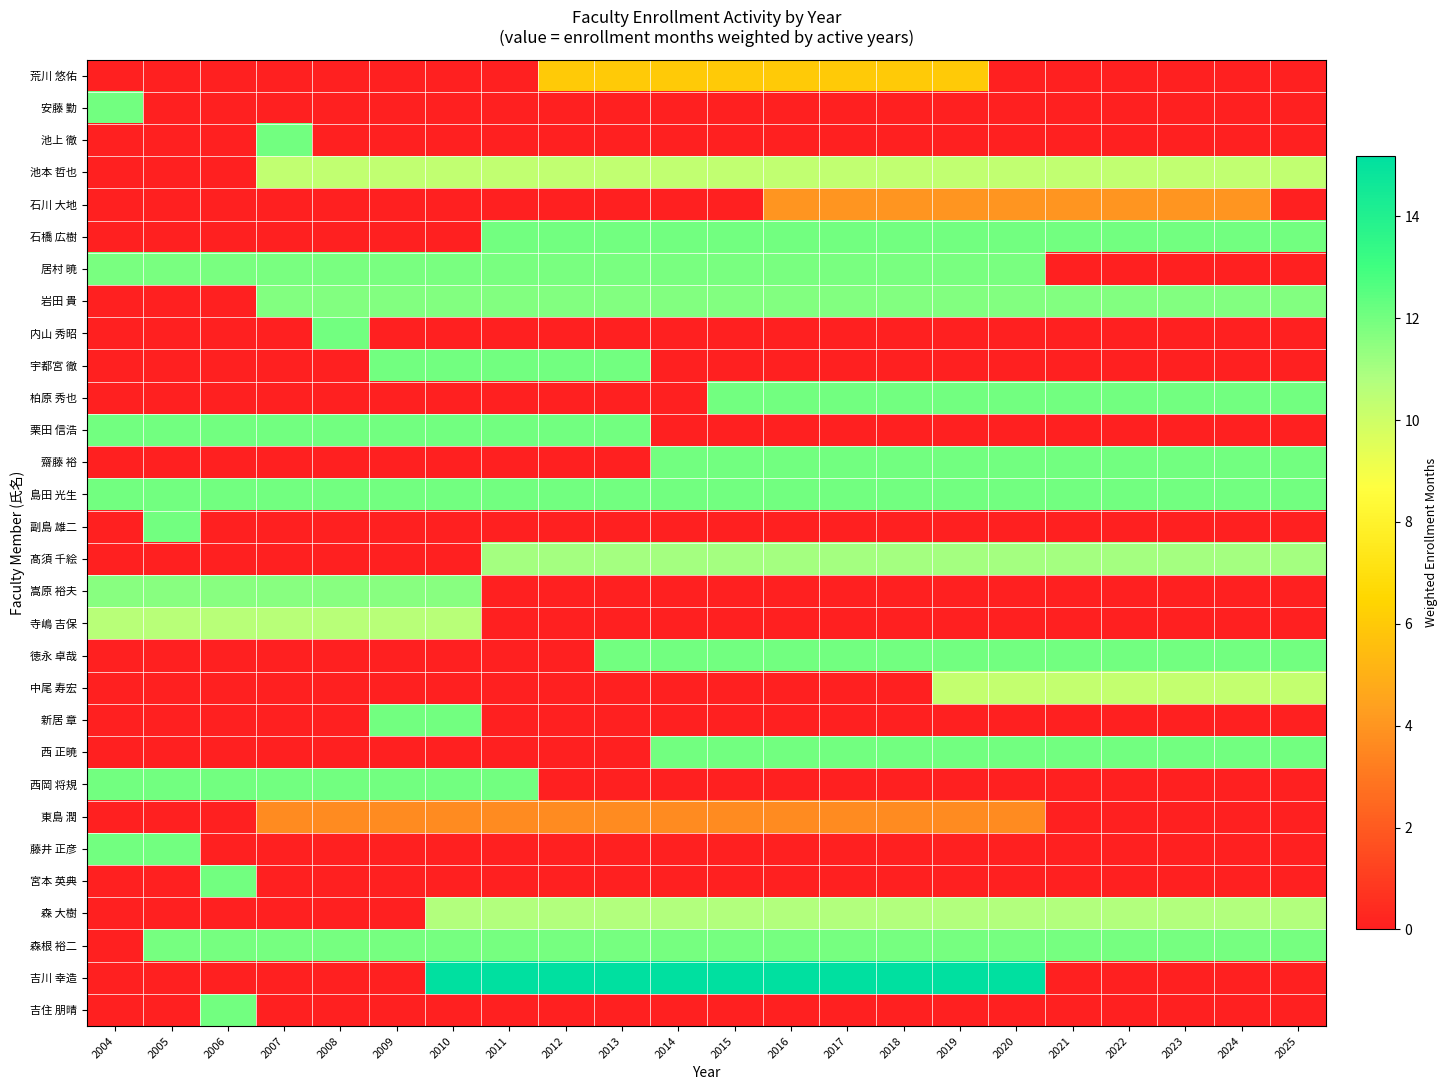

What is the difference between the highest and lowest values at 2016?

15.2